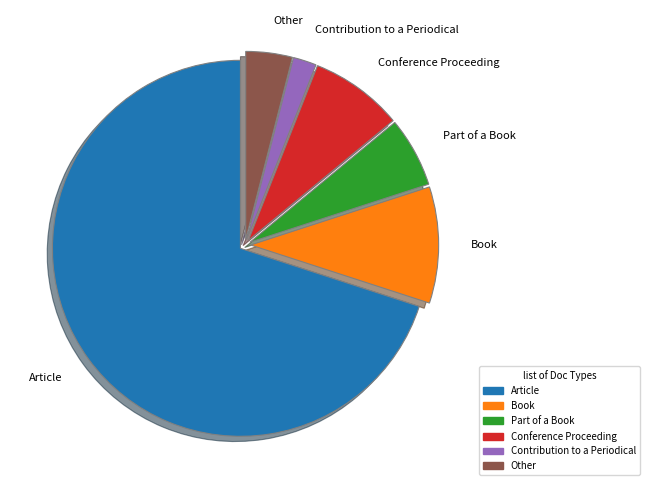

Rank the categories by value from highest to lowest.

Article, Book, Conference Proceeding, Part of a Book, Other, Contribution to a Periodical